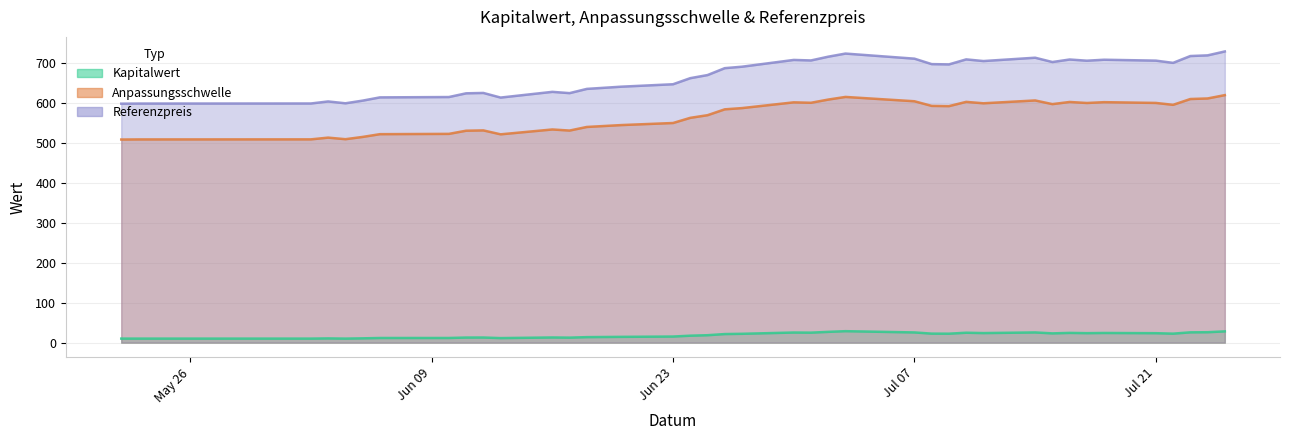

How many values in the Referenzpreis series exceed 690?

20